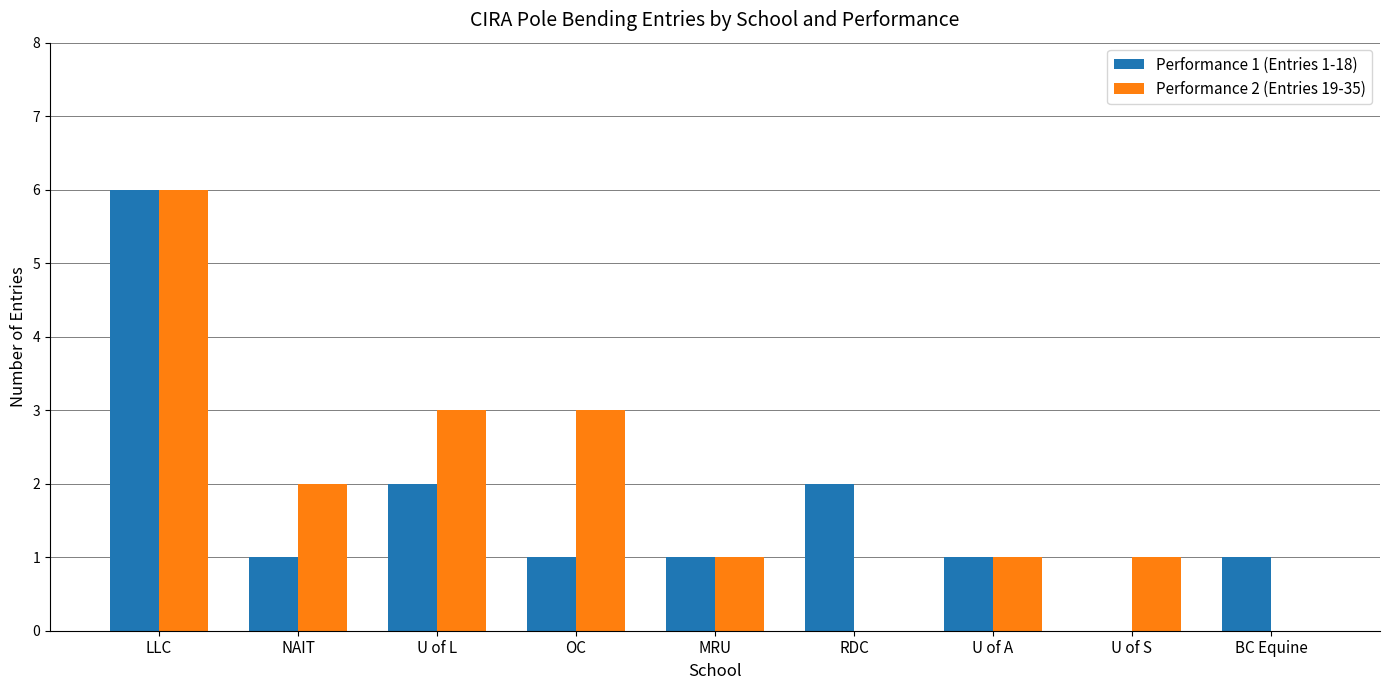

Reading right to left, what are all the values shown in this chart?

Performance 1 (Entries 1-18): 1	0	1	2	1	1	2	1	6
Performance 2 (Entries 19-35): 0	1	1	0	1	3	3	2	6